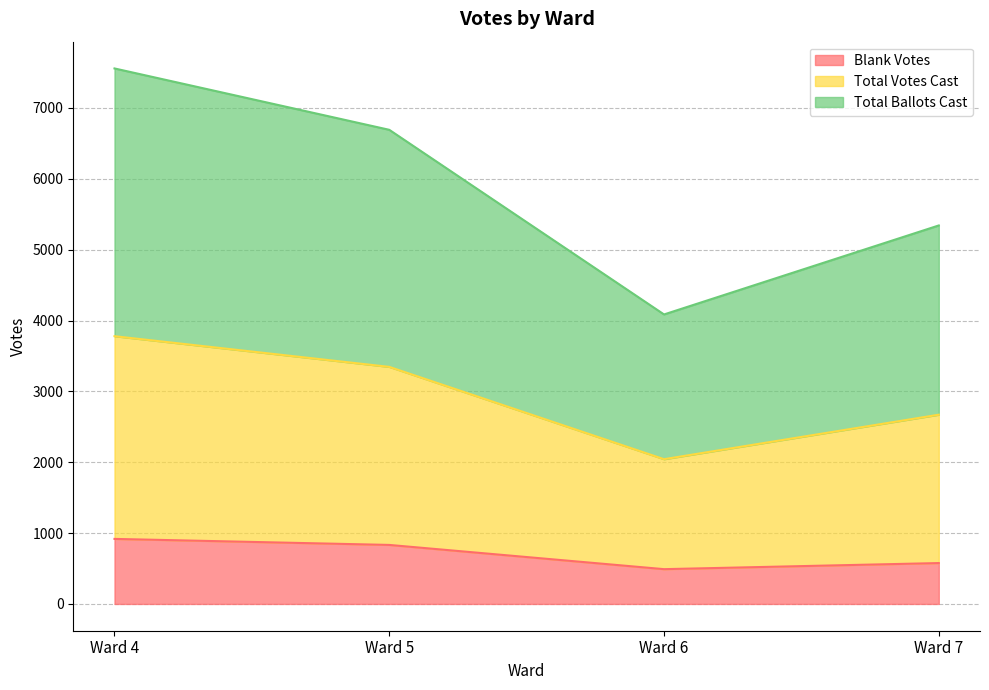

What is the difference between the Blank Votes values at Ward 4 and Ward 6?

427